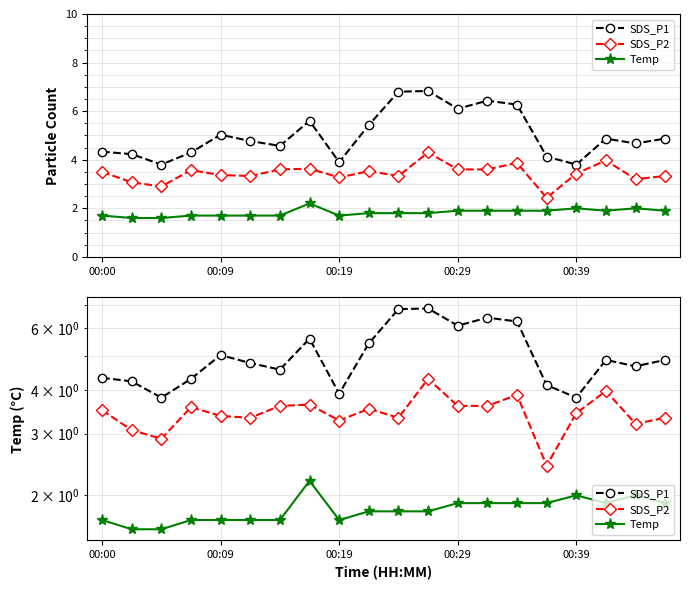

The SDS_P2 series shows 6.1 at 17. True or false?

False